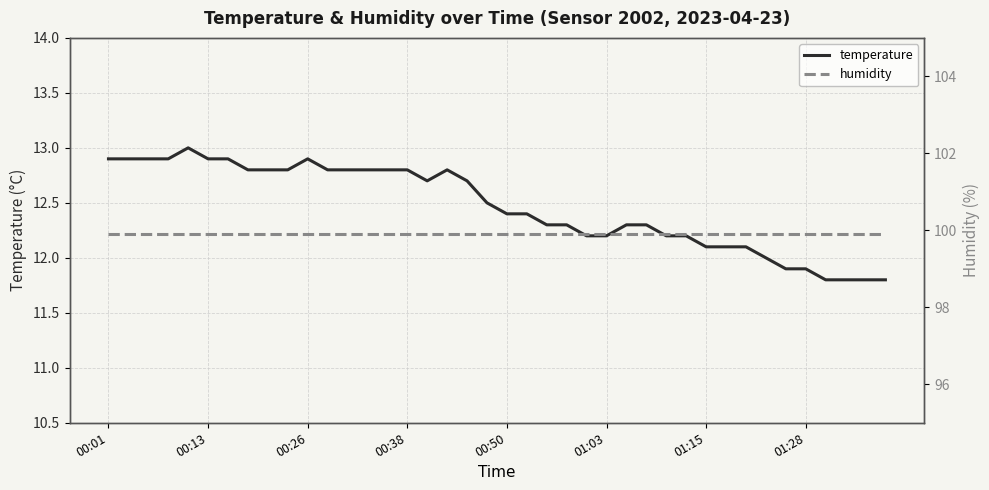

True or false: humidity and temperature cross at least once.

False